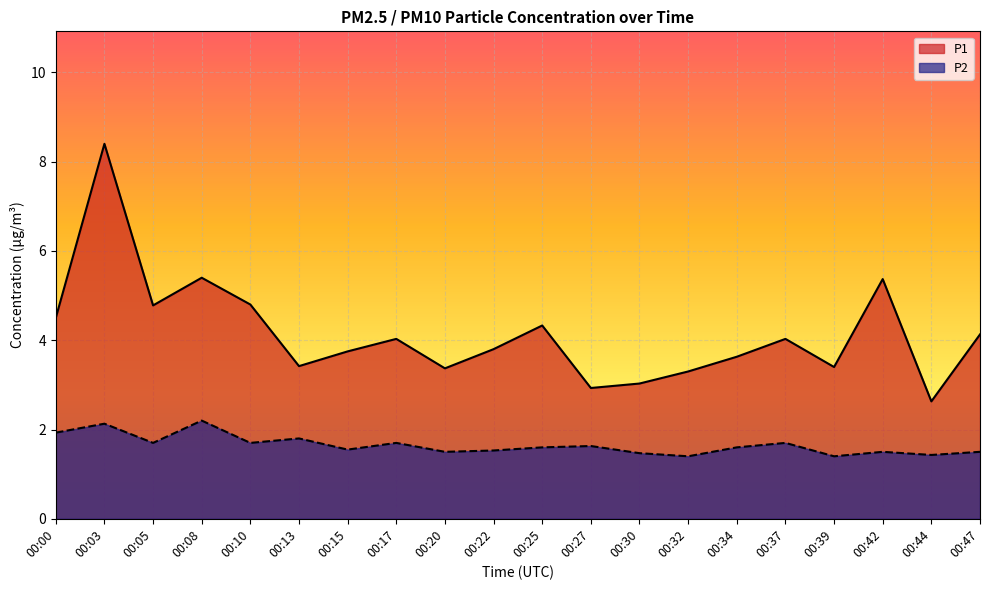

What are all the series names shown in the legend?

P1, P2